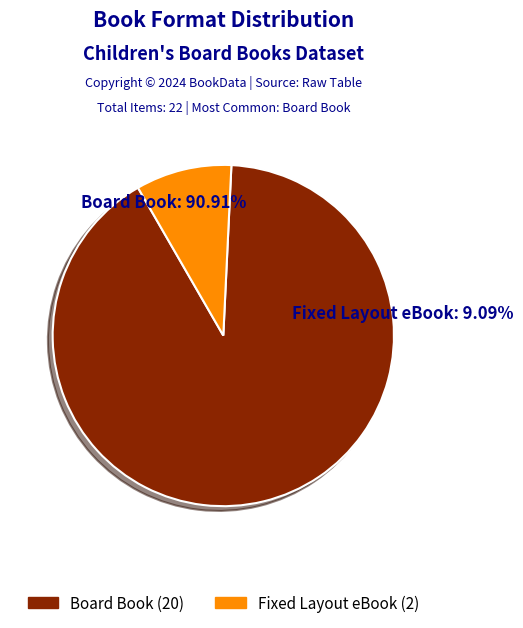

Which slice is the smallest?

Fixed Layout eBook